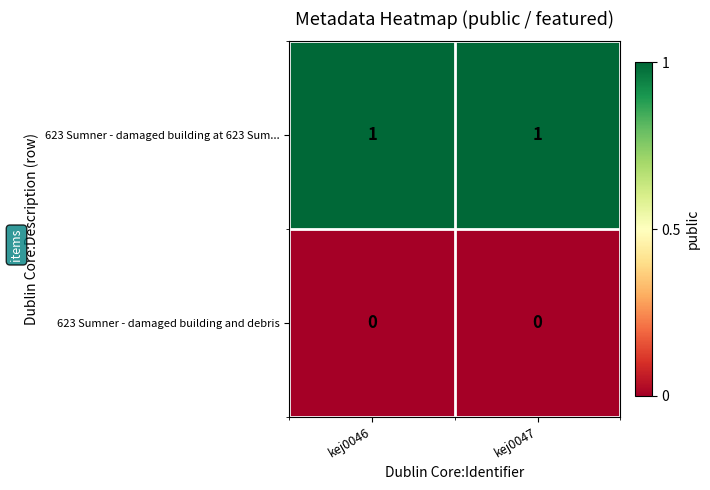

At kej0046, list the series in order from largest to smallest.

623 Sumner - damaged building at 623 Sum..., 623 Sumner - damaged building and debris